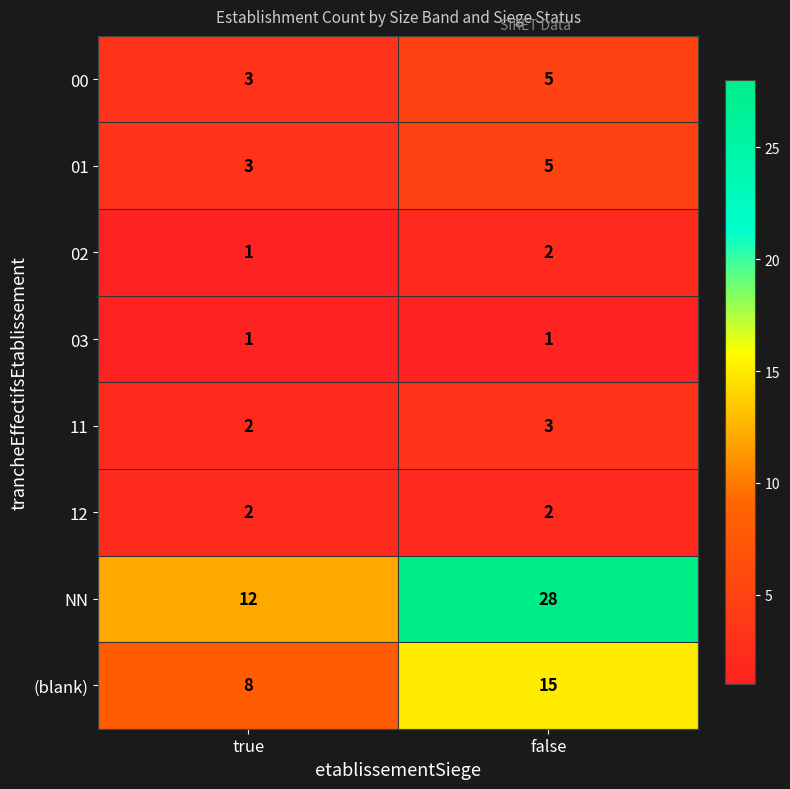

What value does the 00 series have at false?

5